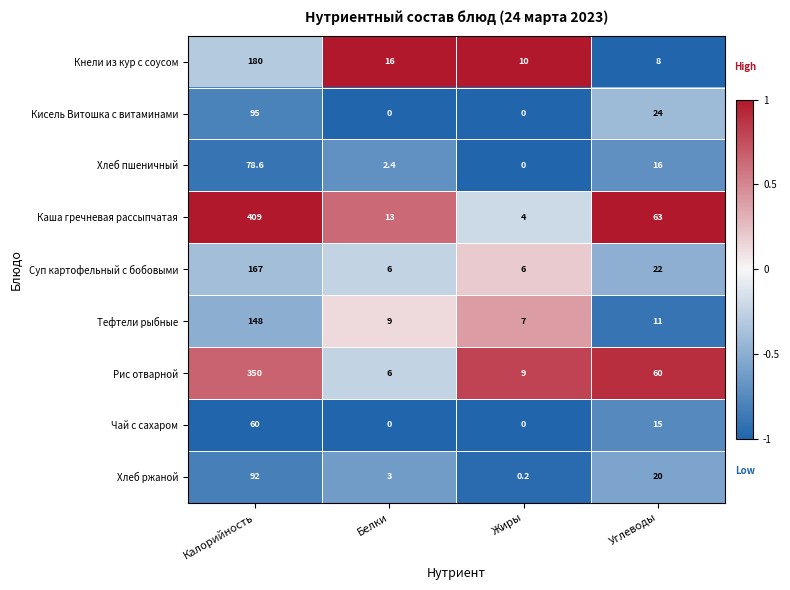

What is the sum of all Кнели из кур с соусом values?

214.0